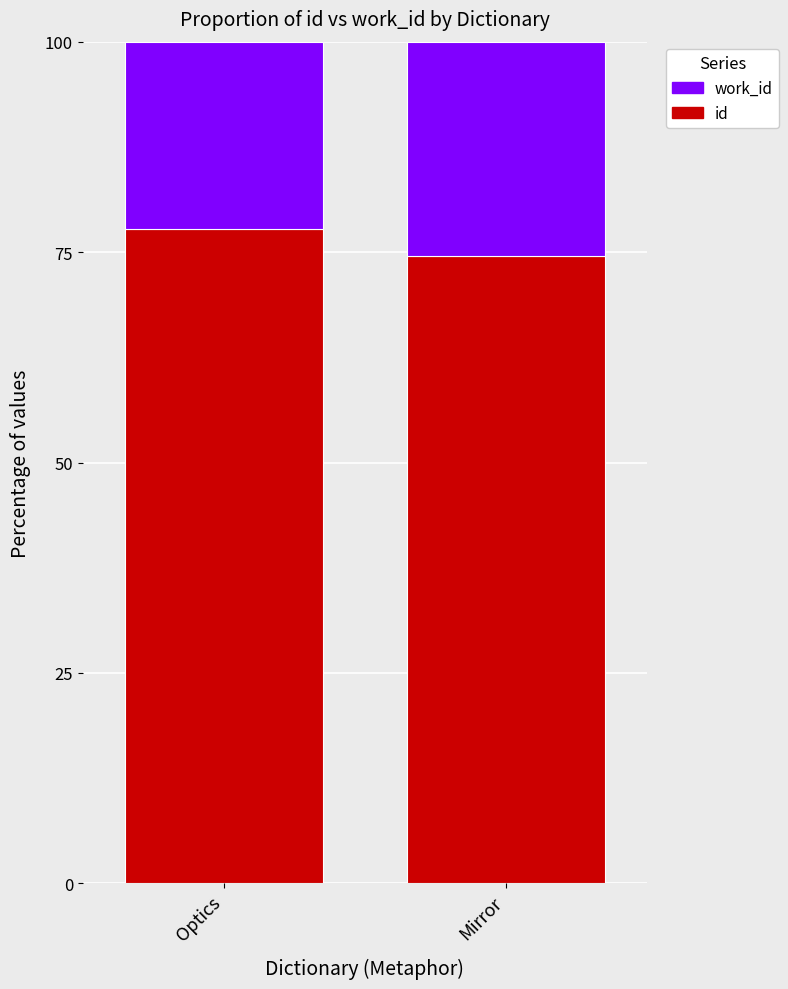

How many series are shown in this chart?

2